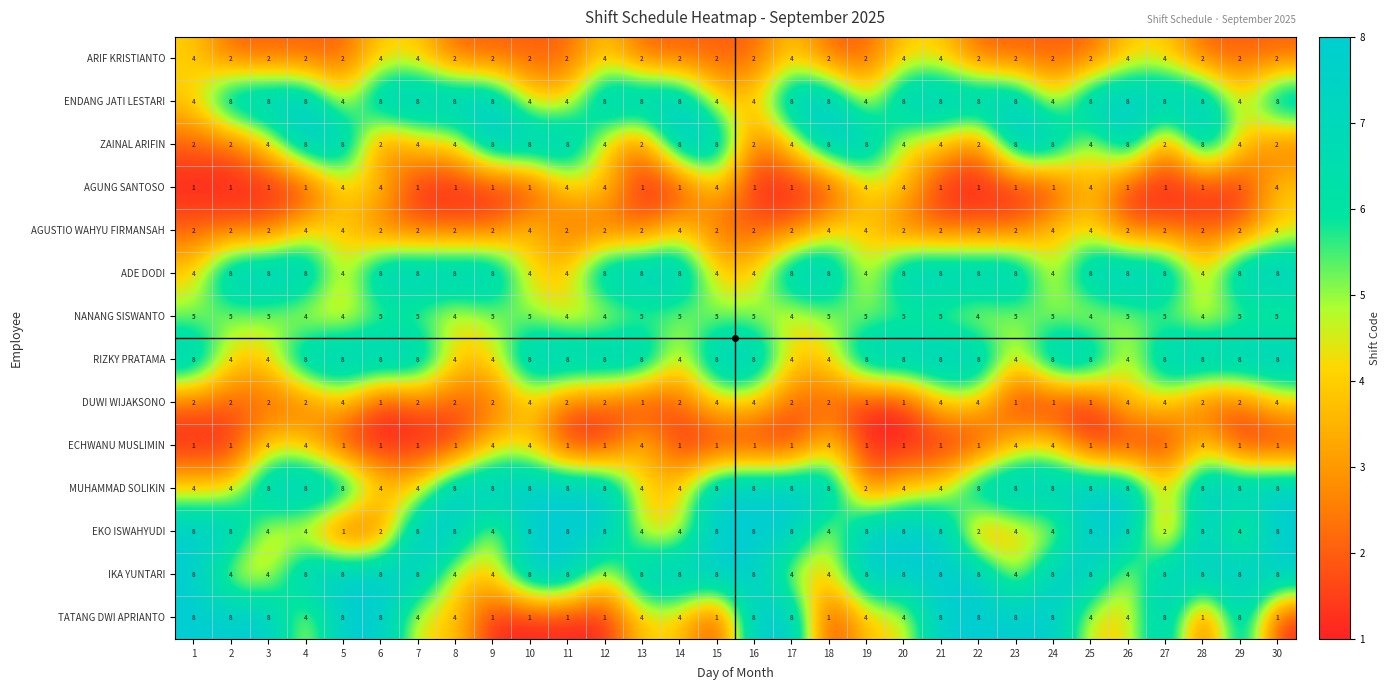

What is the difference between the highest and lowest values at 19?

7